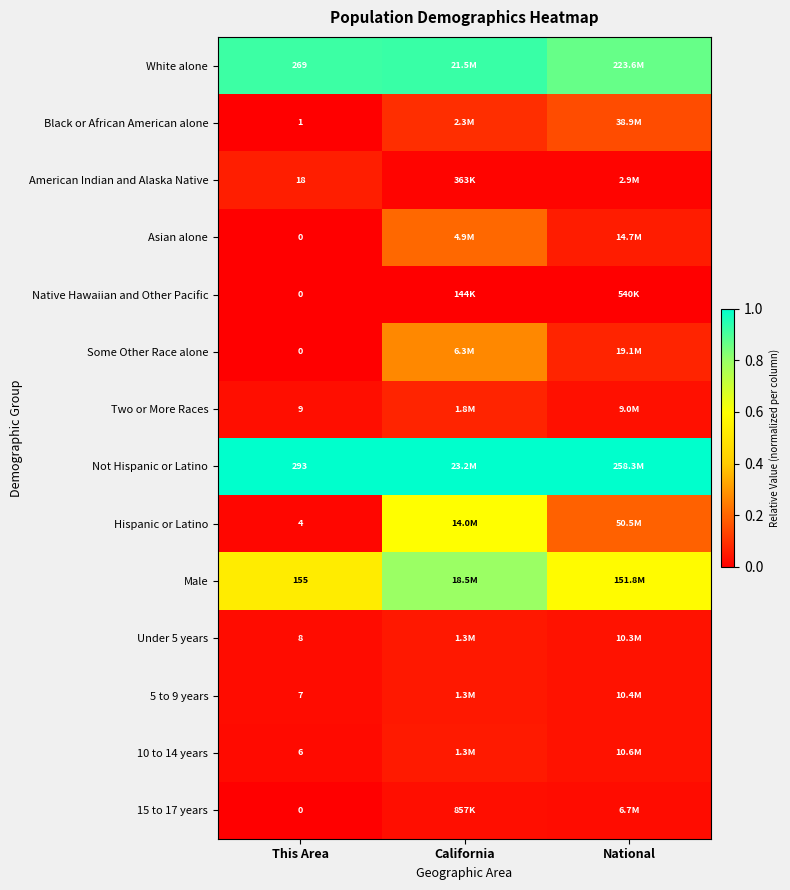

Rank the series at National from lowest to highest value.

Native Hawaiian and Other Pacific, American Indian and Alaska Native, 15 to 17 years, Two or More Races, Under 5 years, 5 to 9 years, 10 to 14 years, Asian alone, Some Other Race alone, Black or African American alone, Hispanic or Latino, Male, White alone, Not Hispanic or Latino